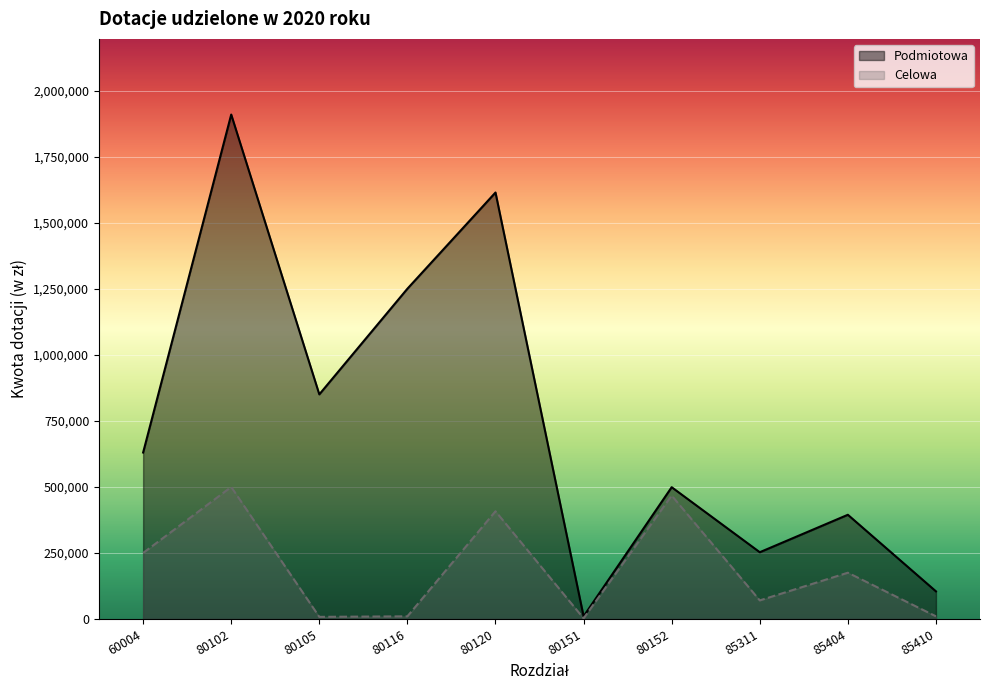

True or false: Celowa and Podmiotowa cross at least once.

False